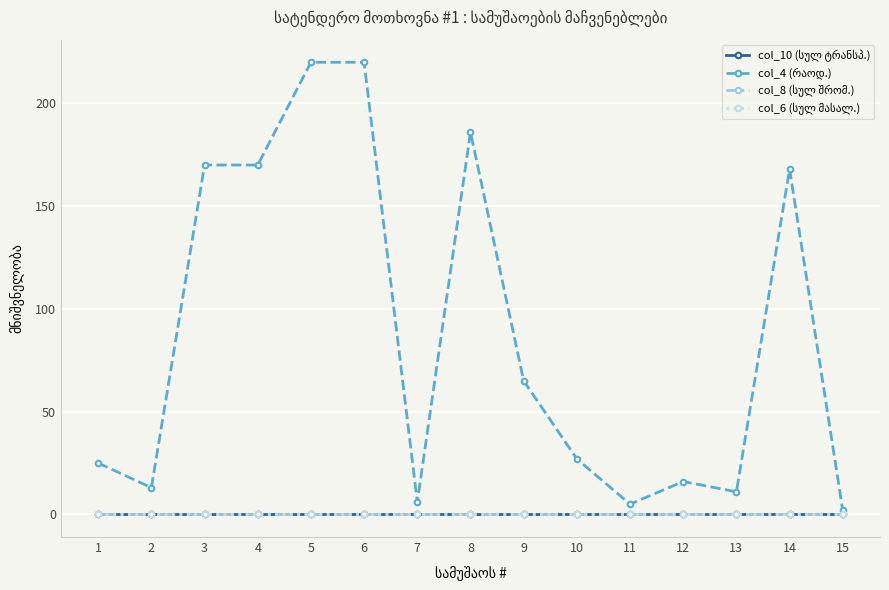

Is this an area chart (filled region under the line)?

No